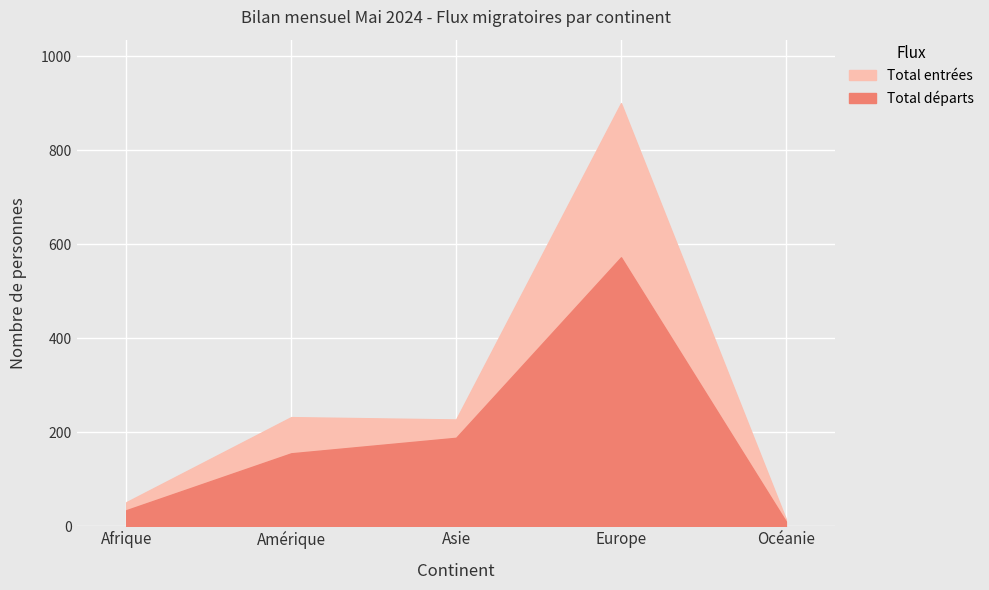

What is the label of the 3rd point from the left?

Asie